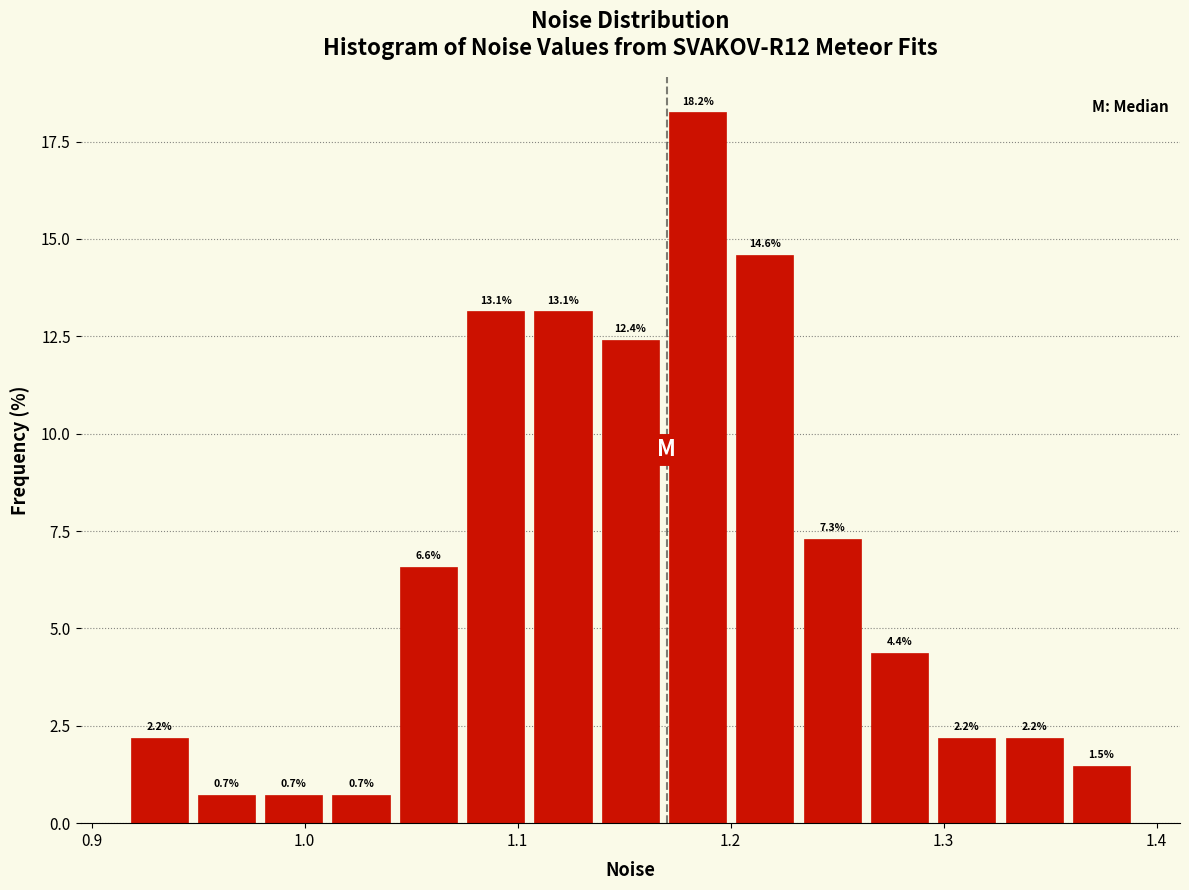

Around what value on the x-axis is the tallest bar? Give the approximate position of its centre, as read against the axis.

1.18